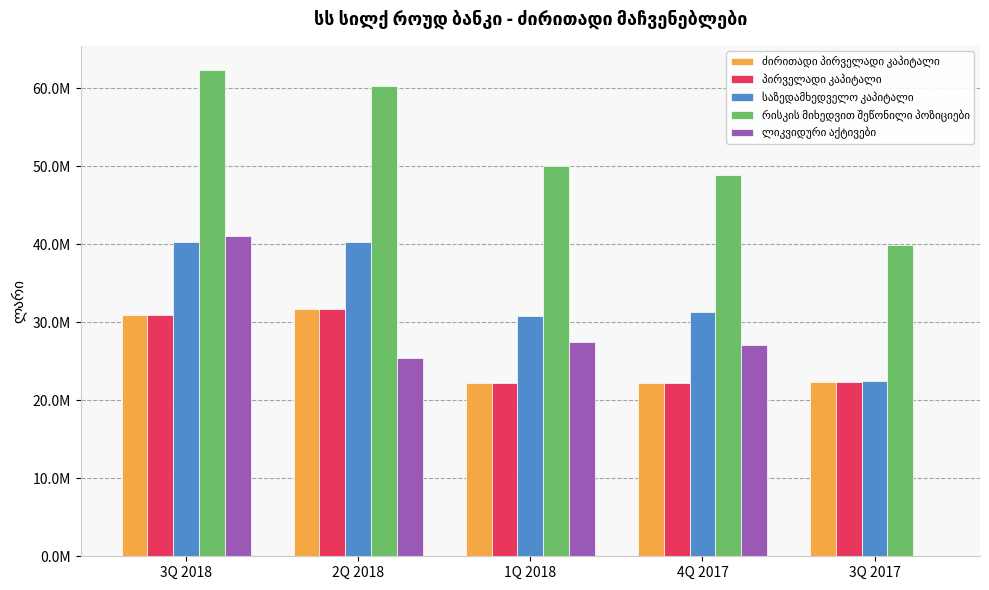

What is the label of the 3rd bar from the right?

1Q 2018